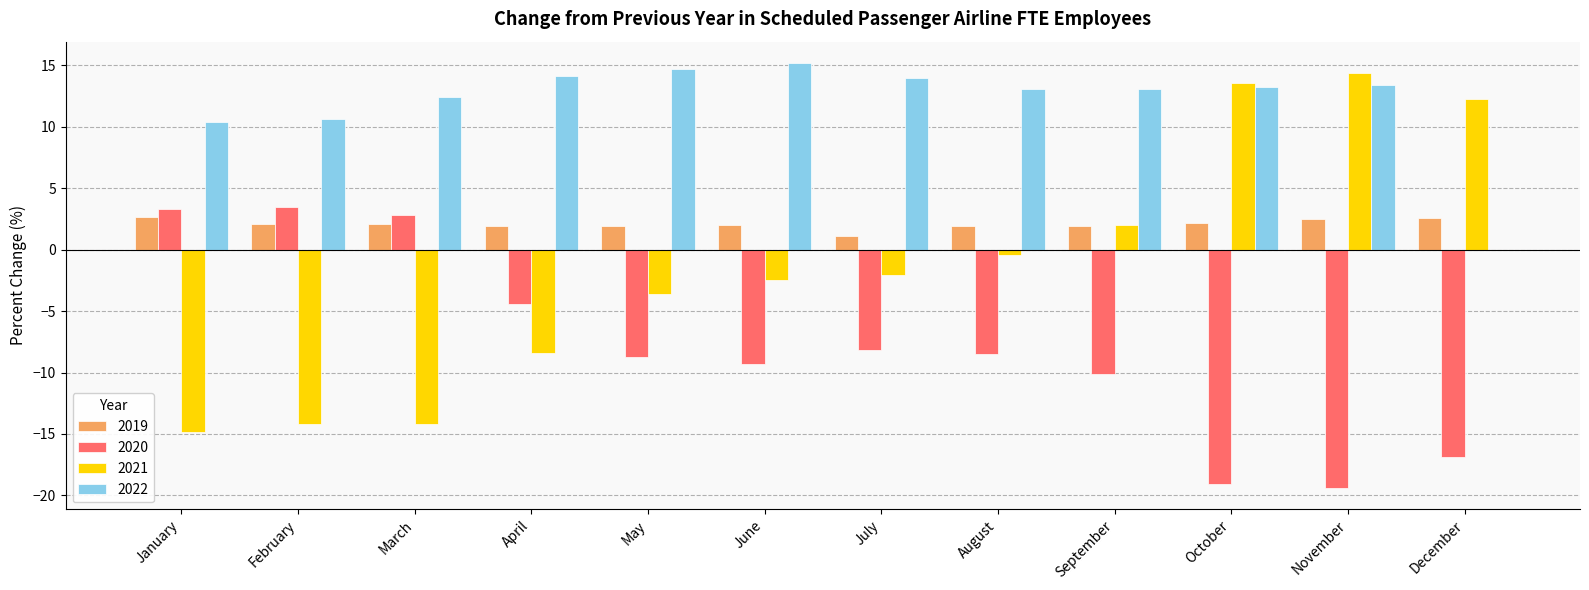

The 2021 series shows -10.3 at January. True or false?

False